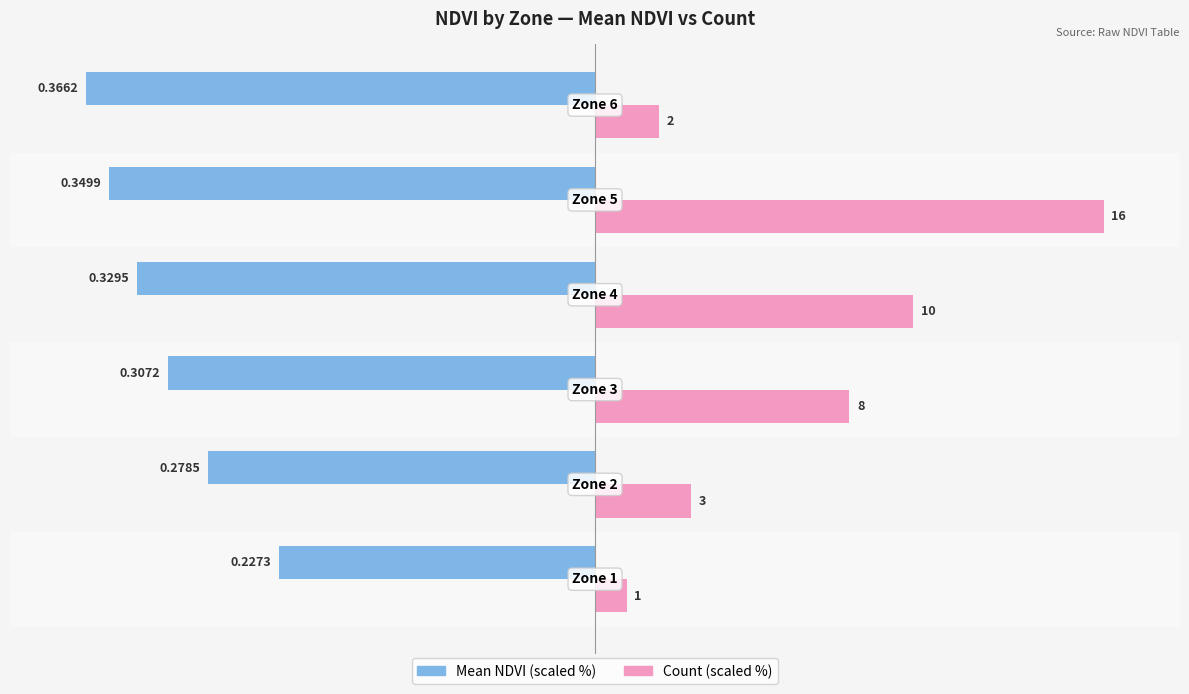

How many groups of bars are there?

6